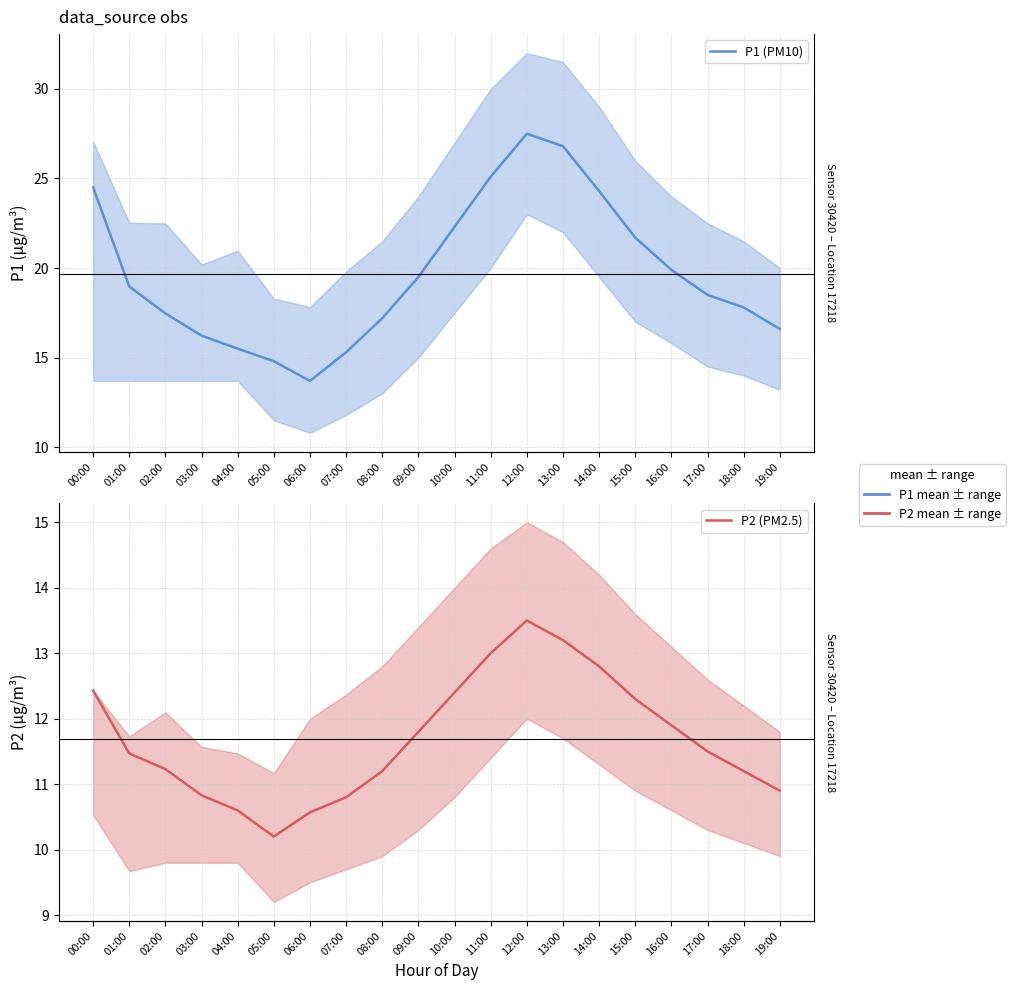

What position from the right is 00:00?

20